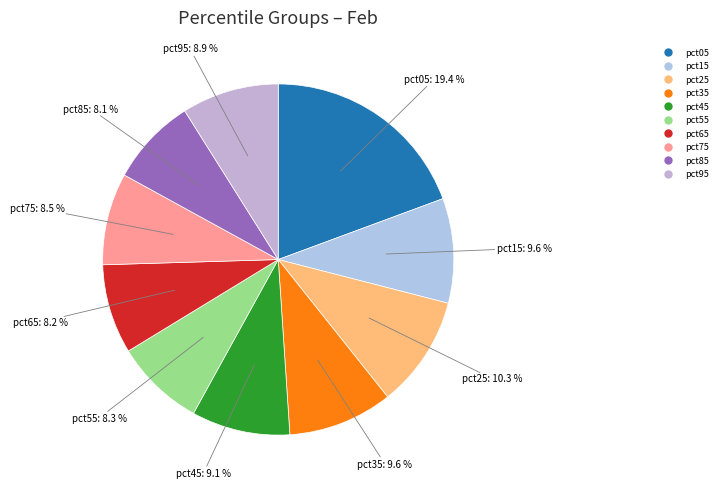

Is there any slice that represents more than half of the pie?

No